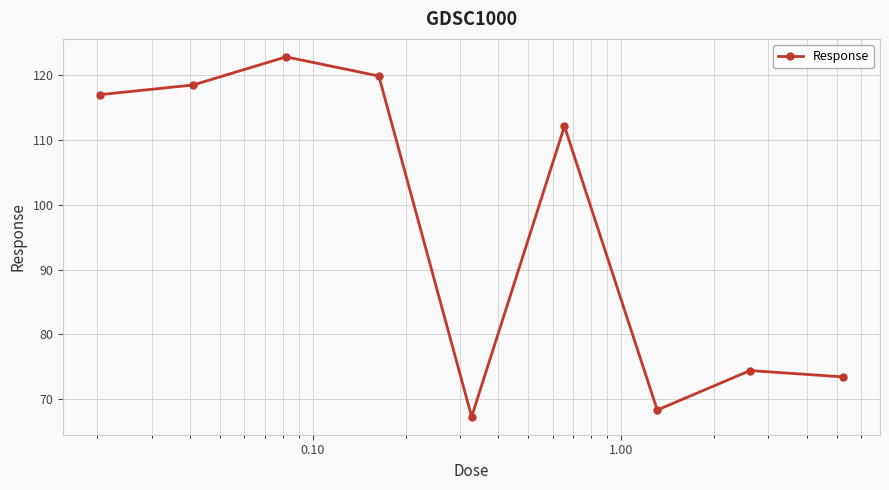

What is the difference between the second highest and minimum values?

52.6